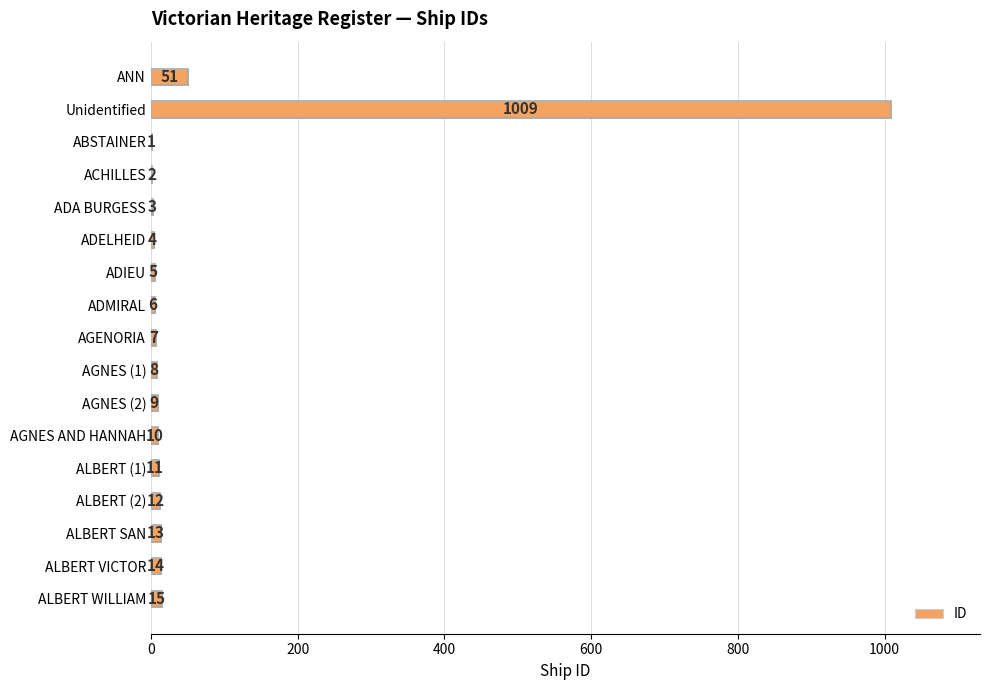

What is the sum of all values?

1180